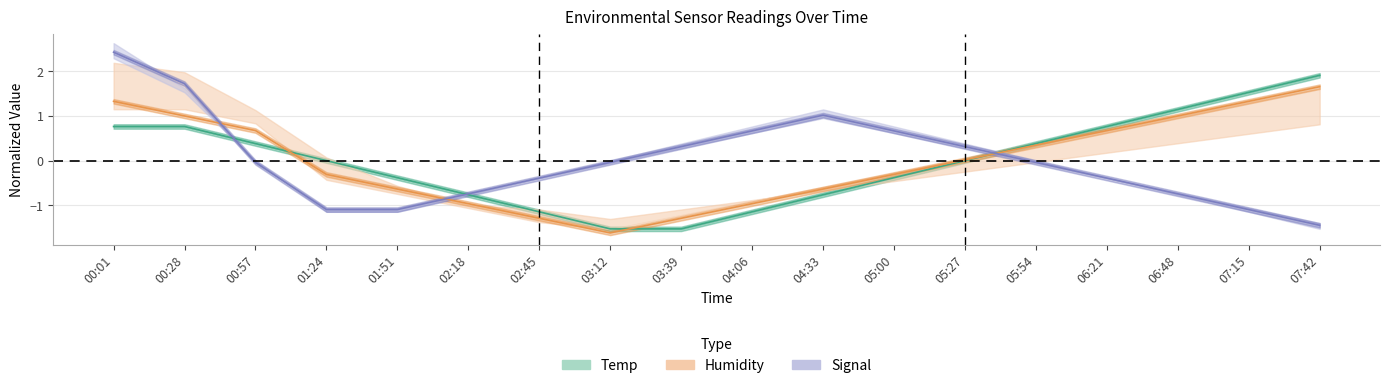

How many values in the Signal (normalized) series exceed 0?

7